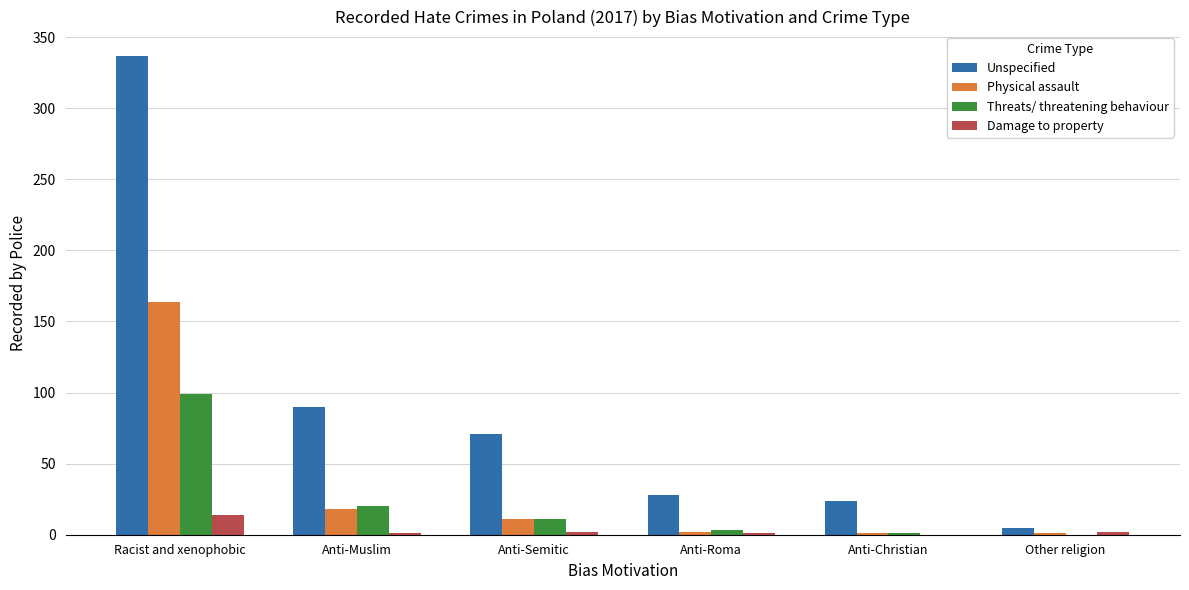

What is the highest value of the Unspecified series?

337